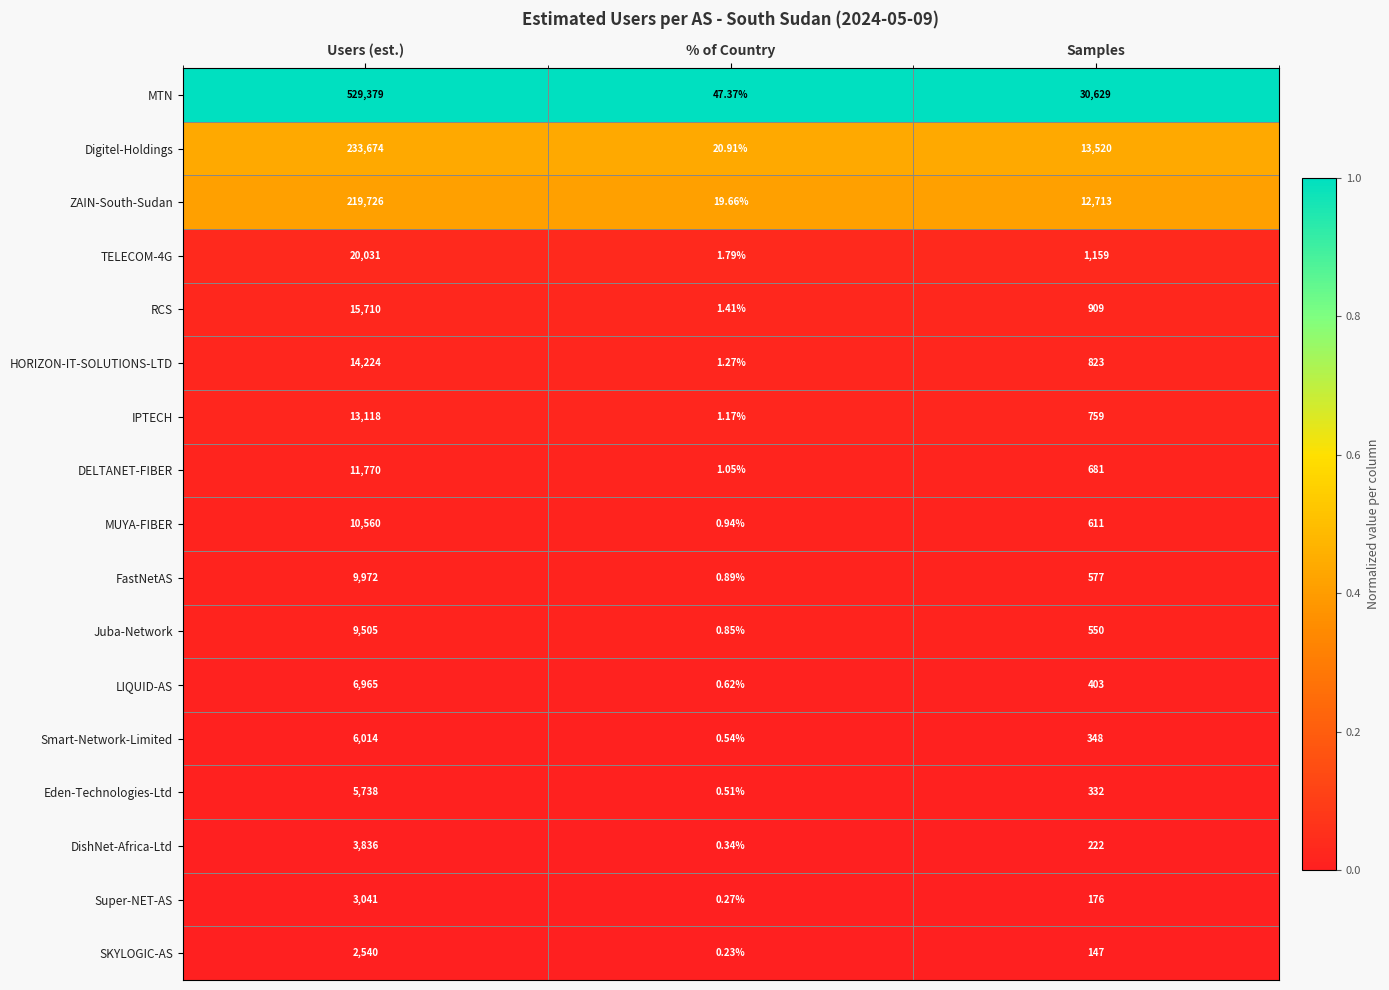

Which series has the widest spread of values?

MTN